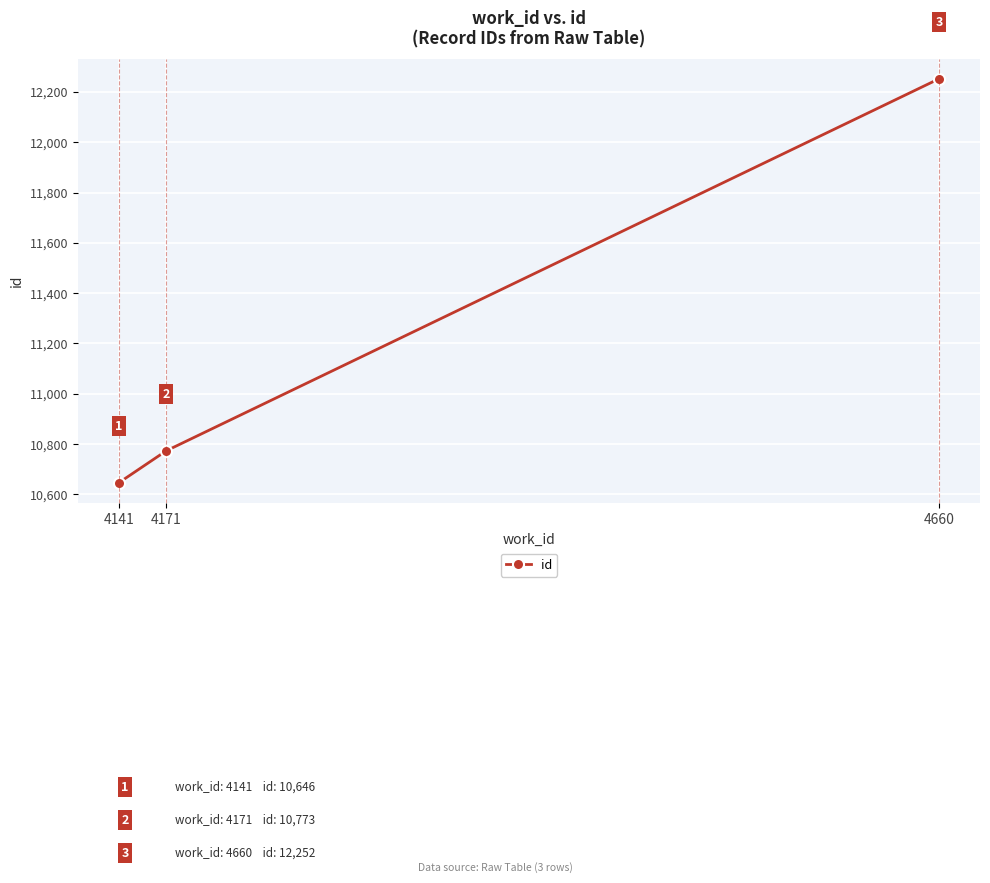

Rank the categories by value from lowest to highest.

4141, 4171, 4660